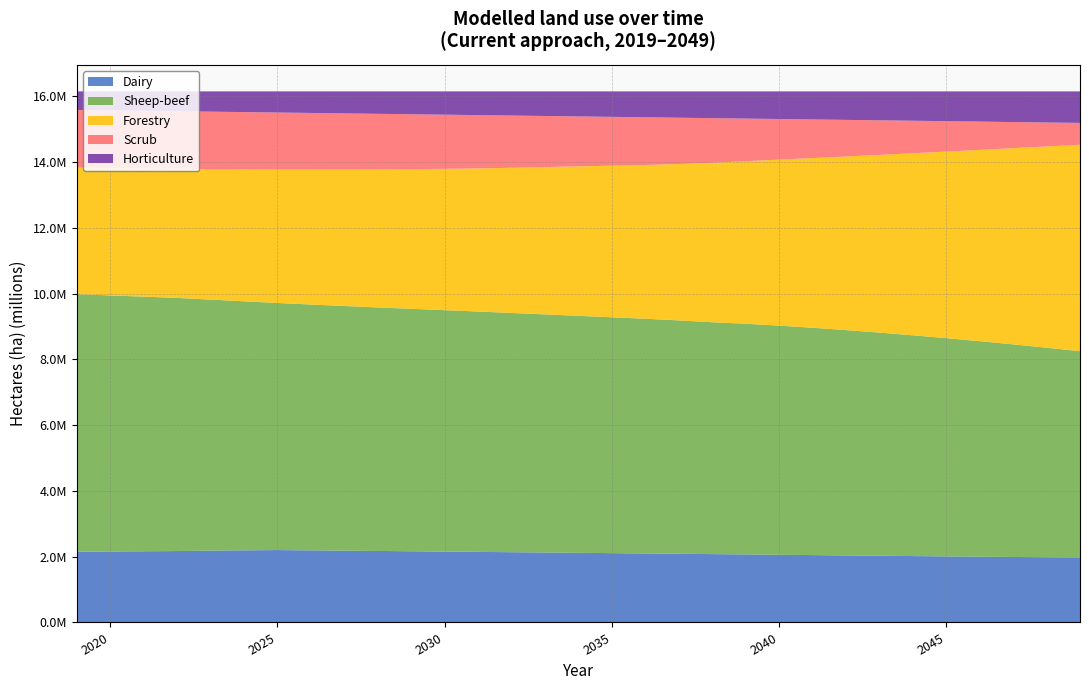

Reading left to right, transcribe all the data shown in this chart.

Dairy: 2152865	2159864	2166287	2172284	2185455	2194873	2202852	2193548	2184314	2175671	2166546	2156872	2146947	2137680	2127999	2118739	2109180	2099699	2090145	2079811	2069805	2059678	2049616	2039689	2029826	2020009	2010572	2001237	1991996	1982721	1973202
Sheep-beef: 7833336	7788622	7744439	7700659	7636231	7574341	7516288	7477877	7442008	7407373	7374562	7342956	7311945	7277438	7243292	7208638	7174251	7139756	7098284	7053594	7017517	6970052	6915196	6854316	6787748	6715880	6638304	6555528	6467694	6375319	6278939
Forestry: 3850440	3874142	3897871	3921612	3969025	4015556	4061501	4107316	4153481	4200508	4248920	4299267	4352140	4416790	4481626	4546590	4611639	4676742	4758597	4847845	4945328	5049934	5161532	5280033	5405282	5537055	5675012	5818727	5967674	6121252	6278765
Scrub: 1753831	1754691	1755566	1756450	1747296	1740277	1731466	1720081	1705804	1688836	1669164	1646894	1621795	1587727	1553555	1519324	1485057	1450770	1406782	1359391	1294833	1234666	1174821	1113973	1051974	988702	924591	859826	794760	729682	664922
Horticulture: 564525	577675	590825	603975	617125	630275	643425	656575	669725	682875	696025	709175	722325	735475	748625	761775	774925	788075	801225	814375	827525	840675	853825	866975	880125	893275	906425	919575	932725	945875	959025